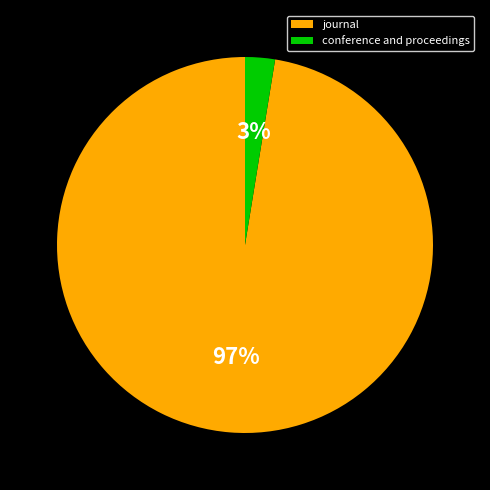

What percentage is the conference and proceedings slice, to the nearest percent?

3%